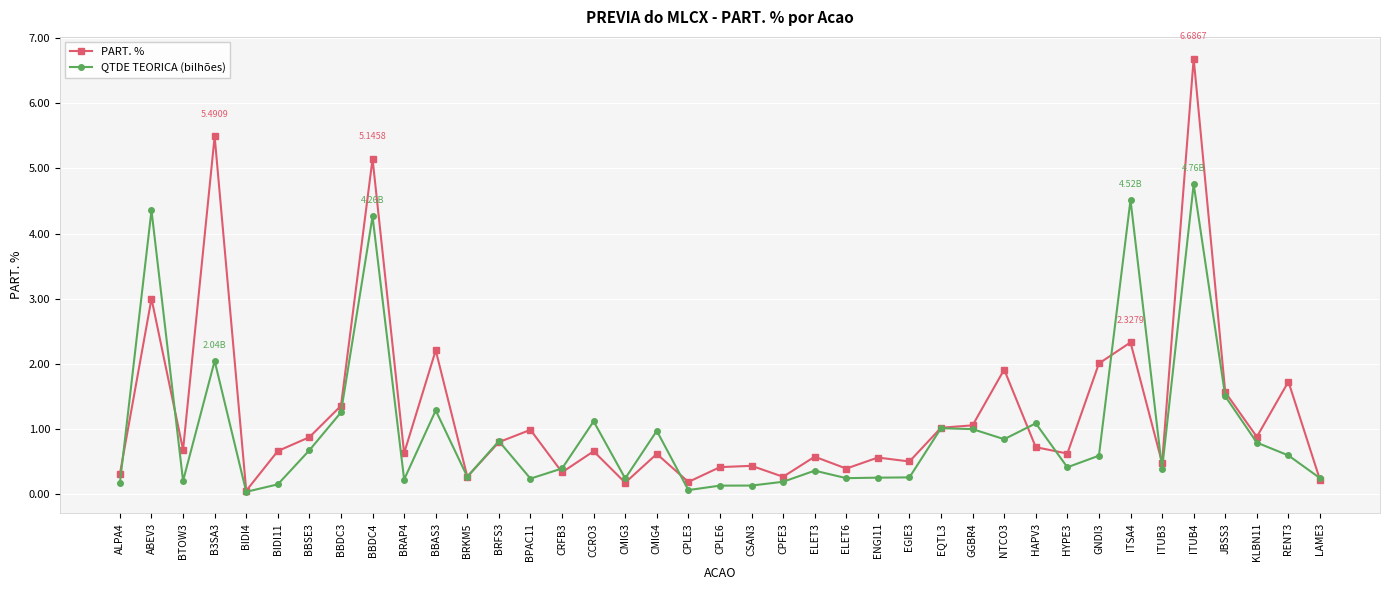

Is the value of PART. % at BIDI4 greater than the value of QTDE TEORICA (bilhões) at CCRO3?

No